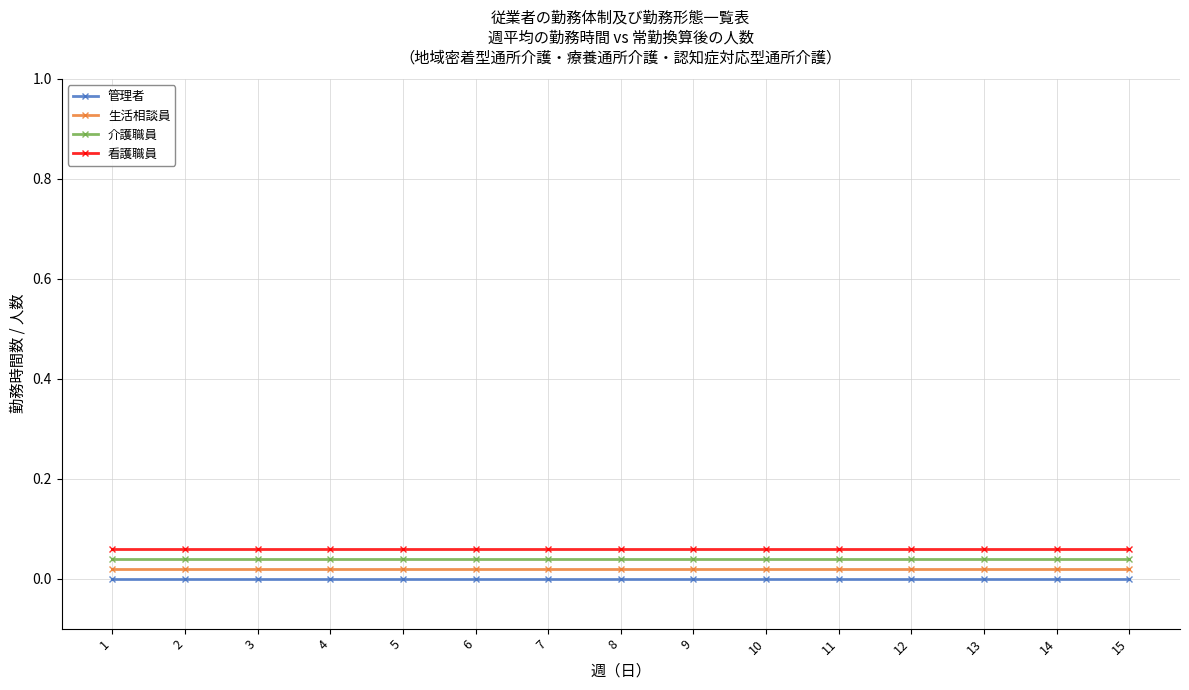

What is the sum of all 介護職員 values?

0.6